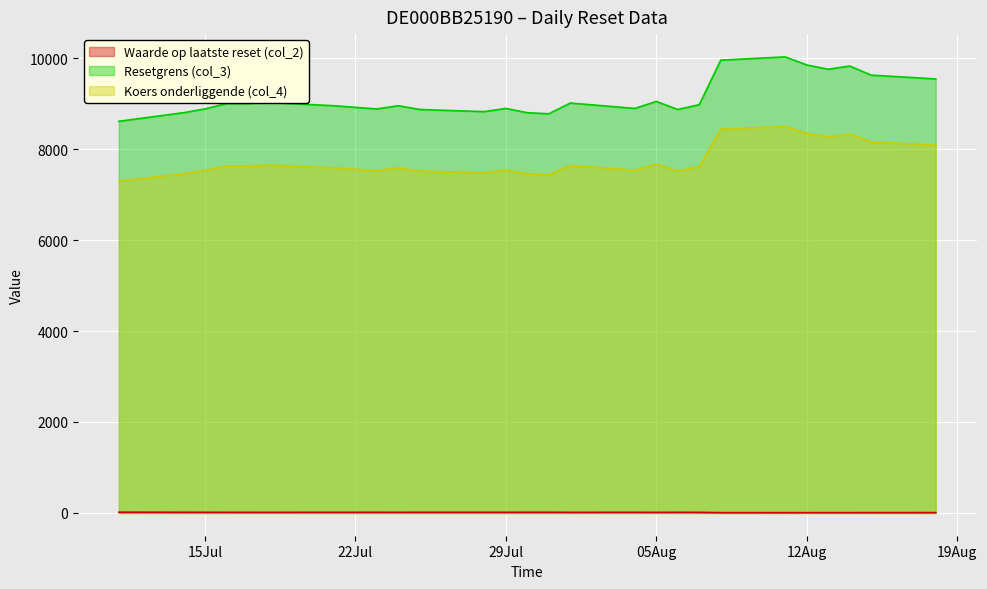

True or false: Waarde op laatste reset (col_2) and Resetgrens (col_3) intersect in this chart.

False